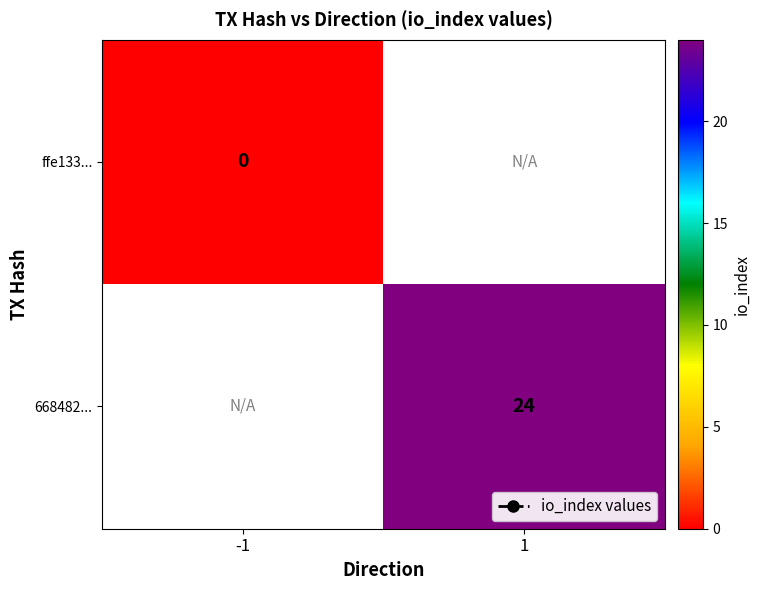

The ffe133... series shows 0.0 at -1. True or false?

True